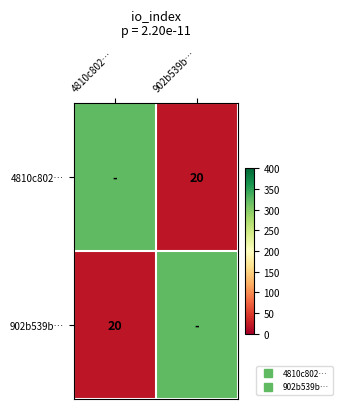

Between 902b539b… and 4810c802…, which is larger?

4810c802…